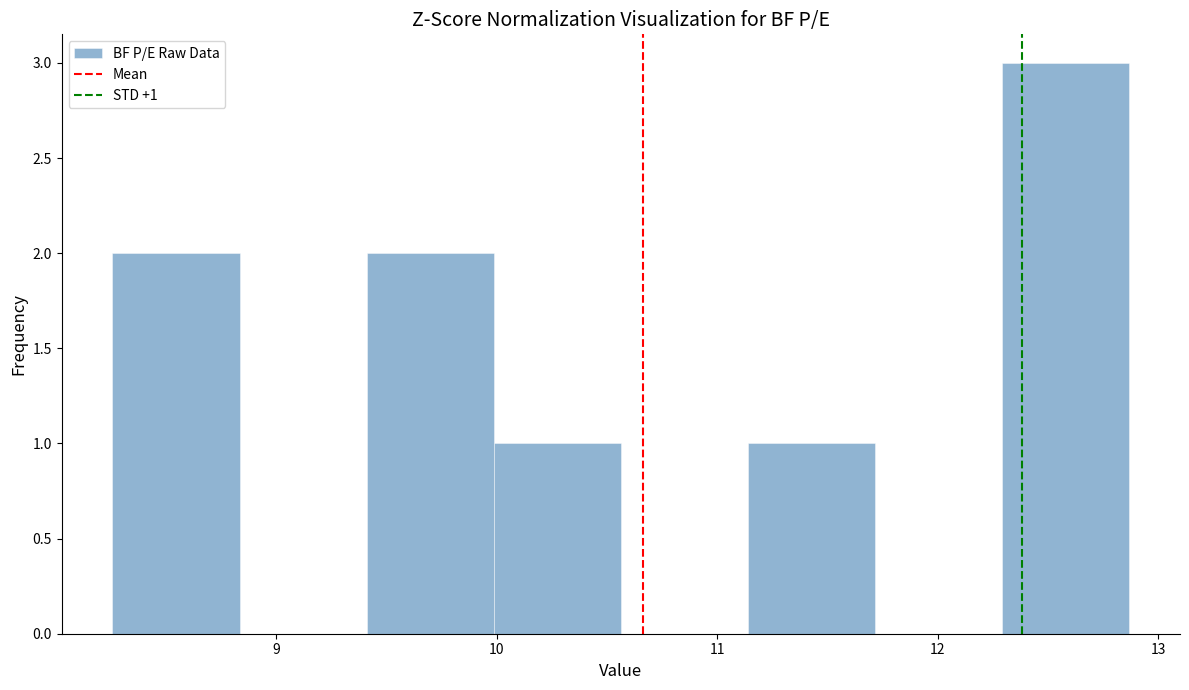

Over which range of the x-axis is the bar tallest?

12.3 to 12.9